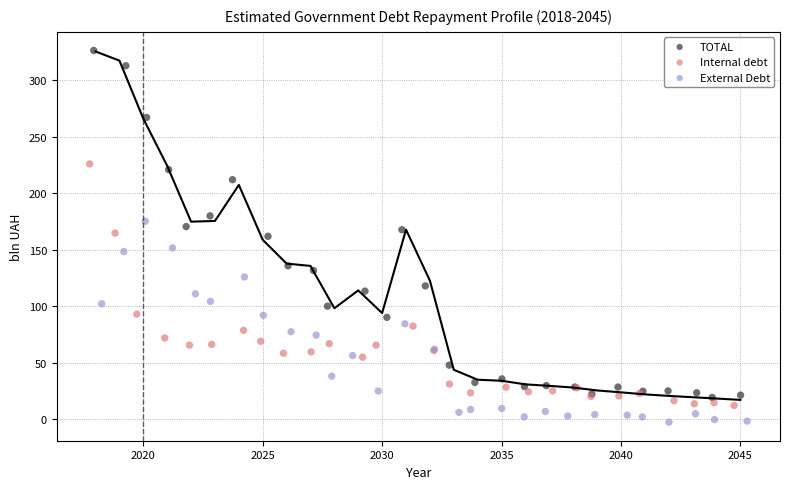

Which series contains the highest Y value?

TOTAL